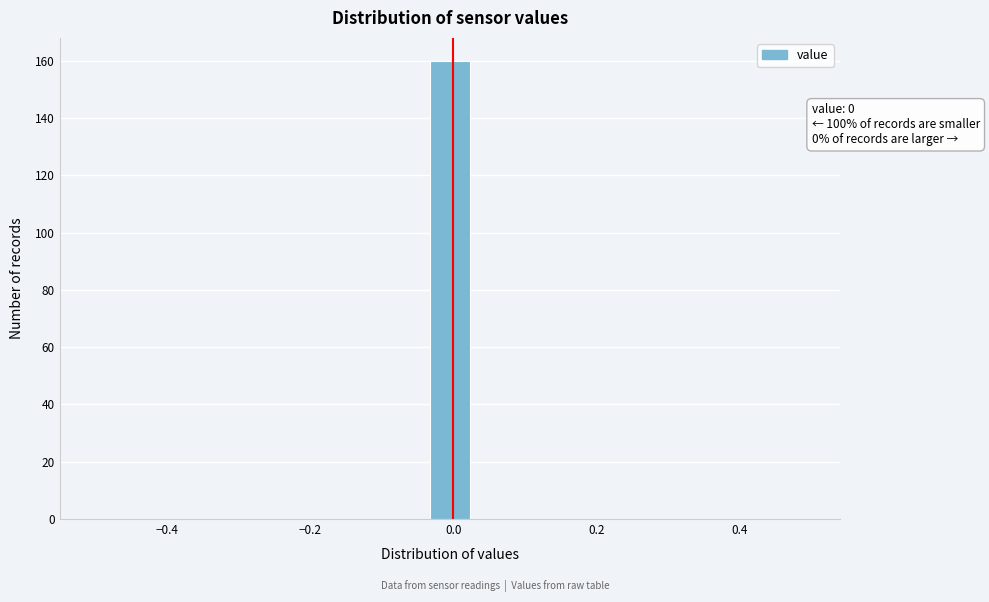

Read against the x-axis, roughly where is the centre of the tallest bar?

0.00